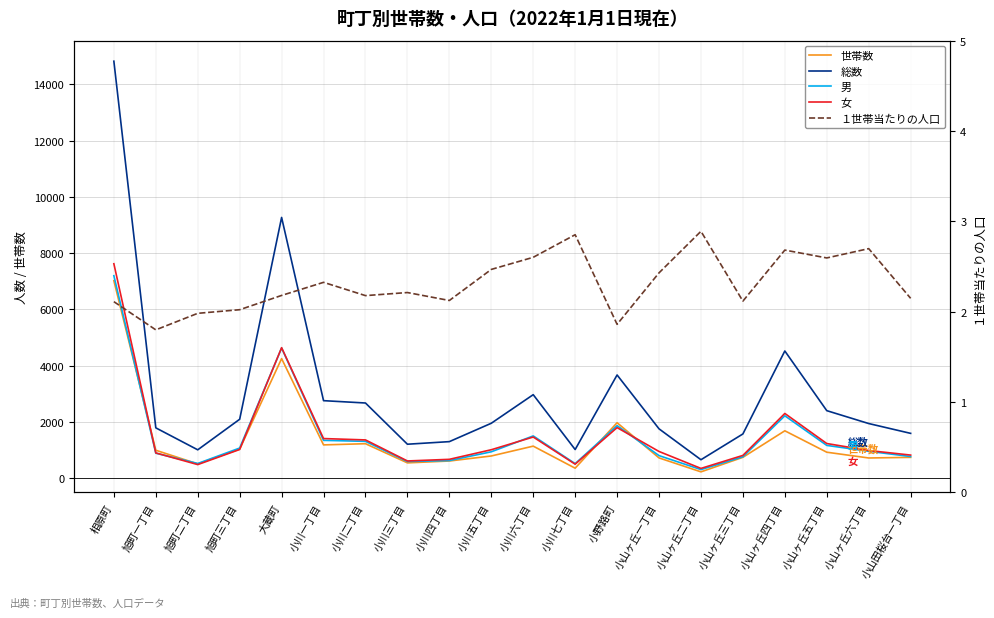

What is the highest value of the 総数 series?

14823.0